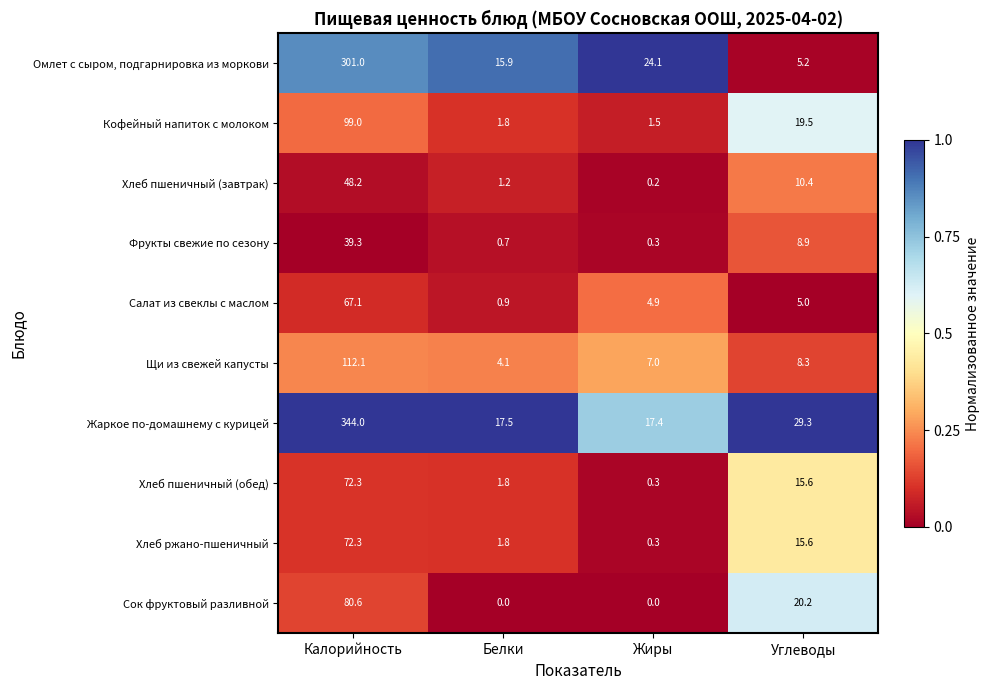

Is it true that Щи из свежей капусты equals 4.1 at Белки?

True